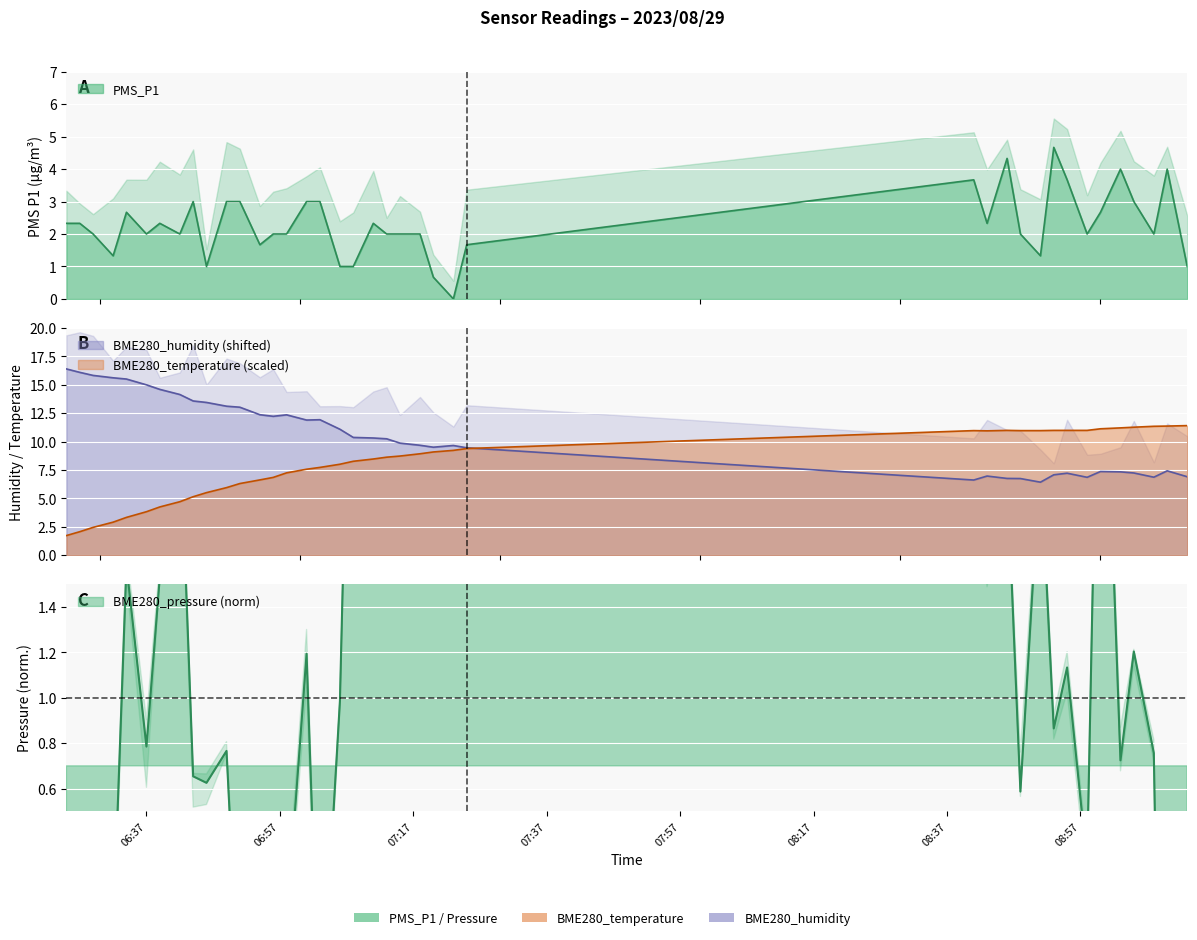

True or false: BME280_pressure_norm has a value of 1.3 at 2023/08/29 08:46.

False